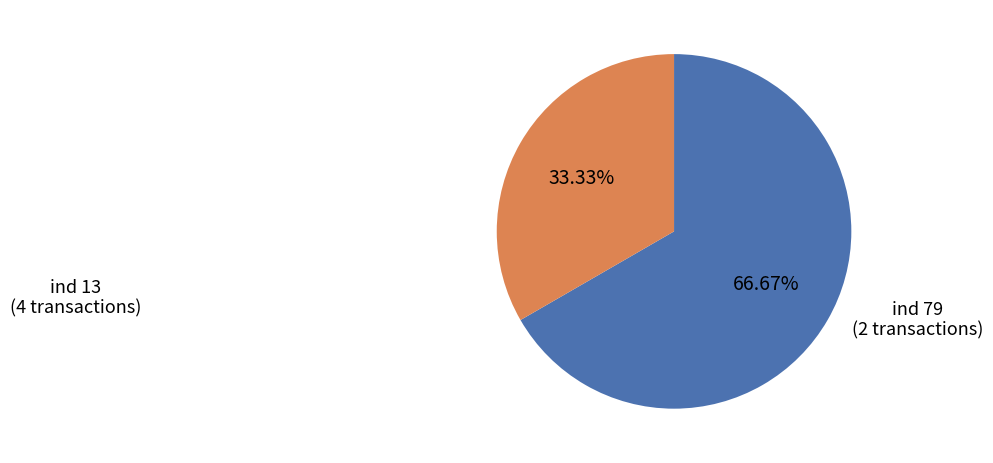

Is there any slice that represents more than half of the pie?

Yes